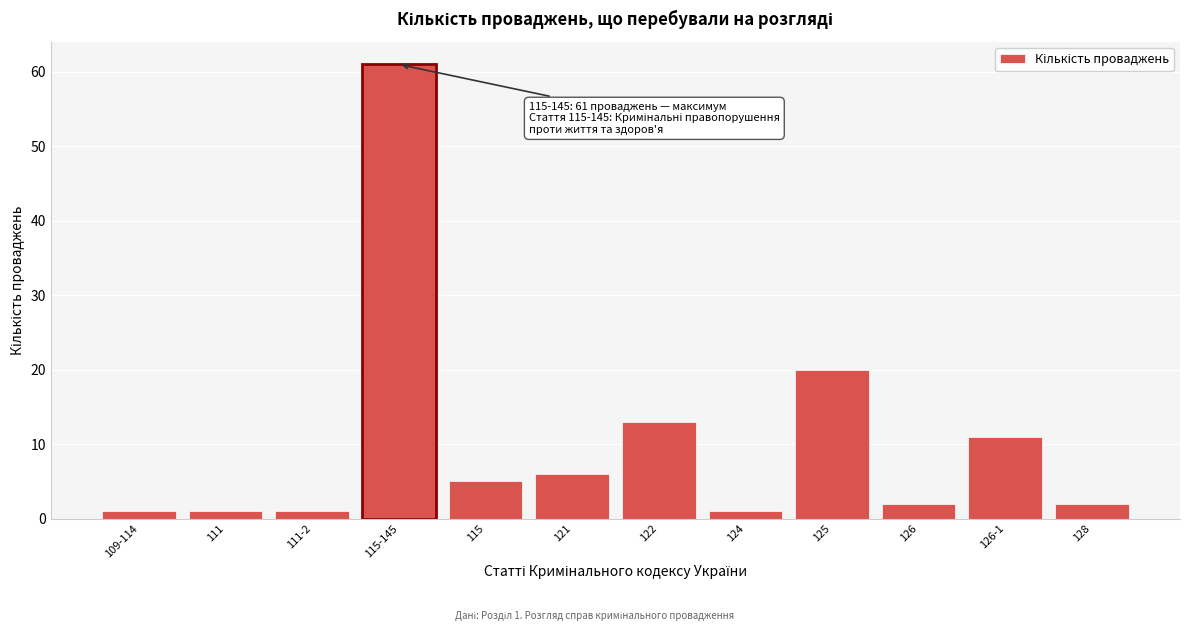

Reading right to left, extract all data points from this chart.

2	11	2	20	1	13	6	5	61	1	1	1